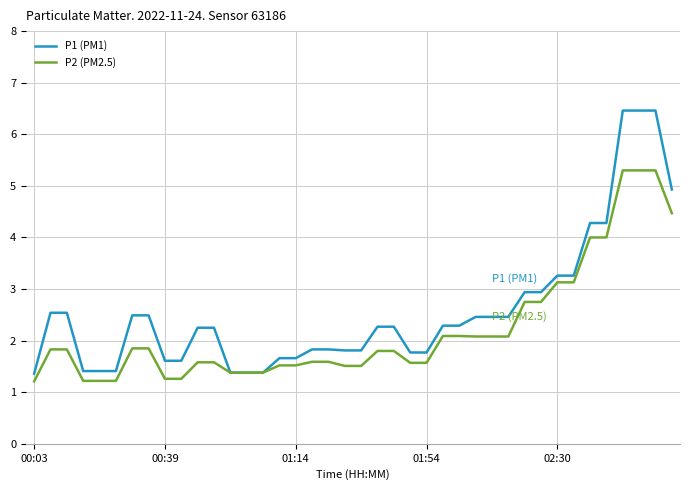

Which series has the widest spread of values?

P1 (PM1)